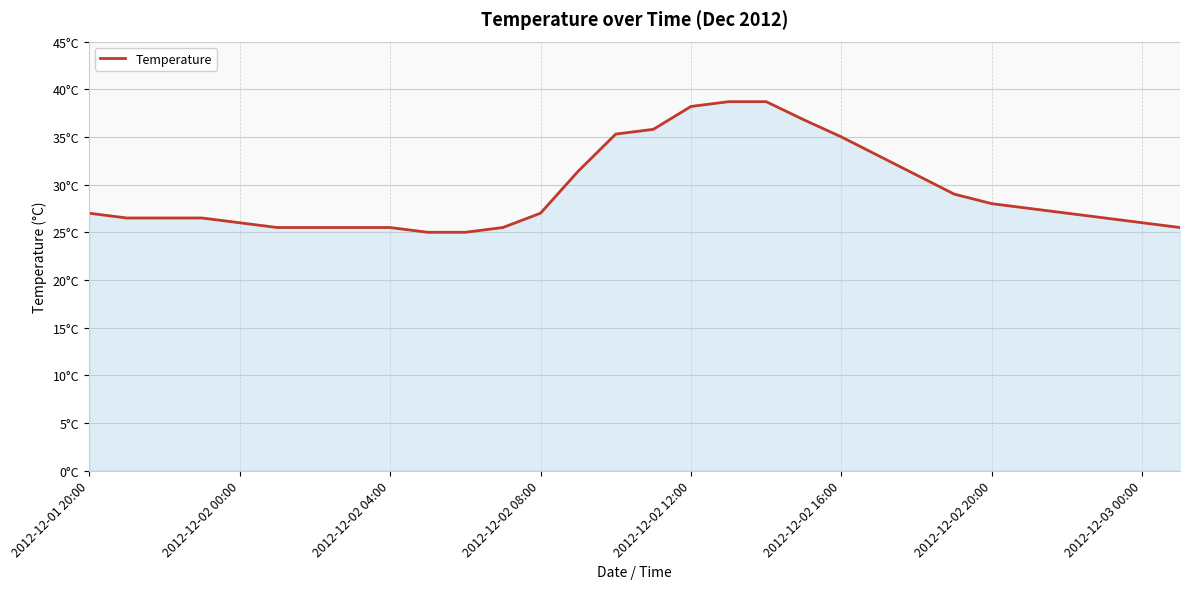

Where does the data first go above 27?

13